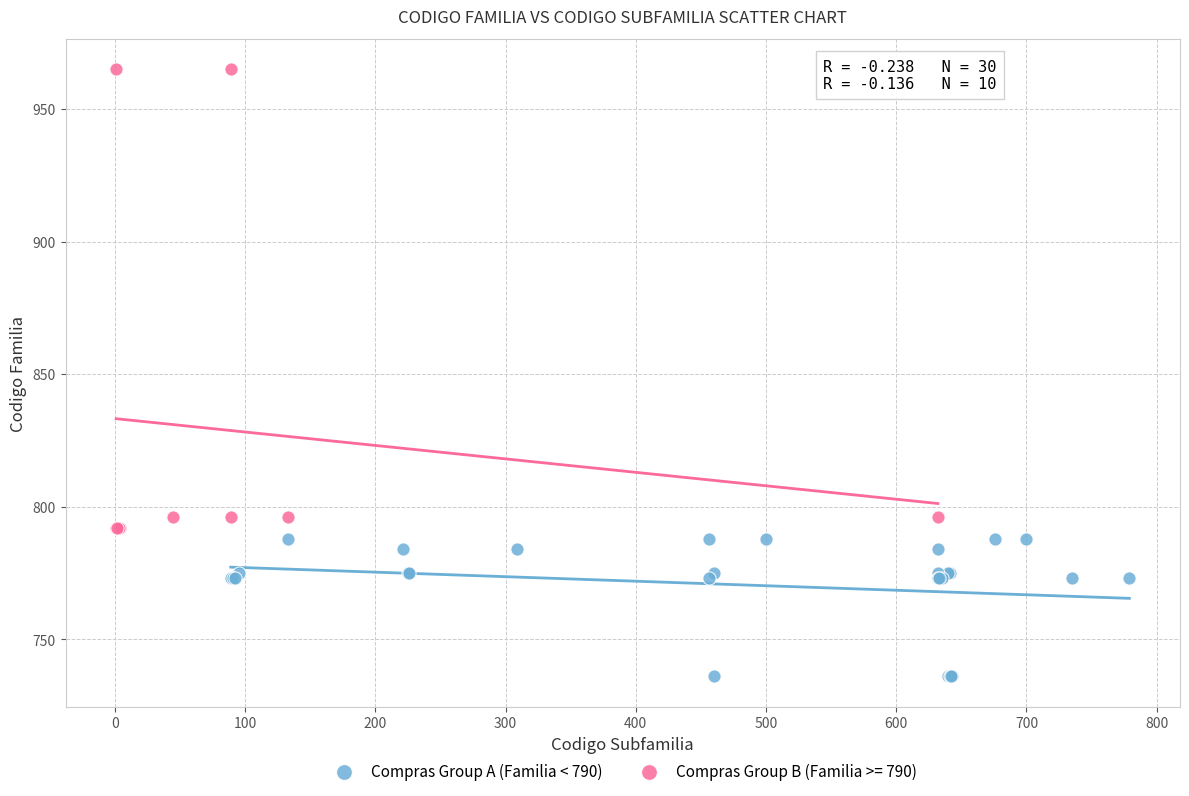

Which series reaches the minimum Y coordinate?

Compras Group A (Familia < 790)